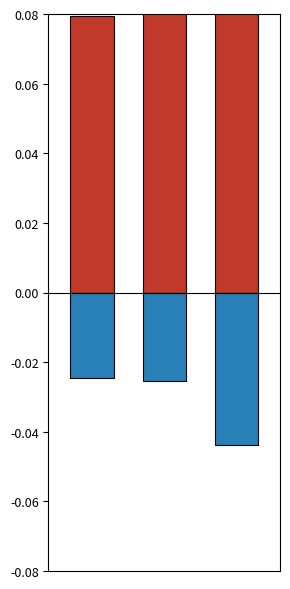

What are all the series names shown in the legend?

Positive Changes, Negative Changes